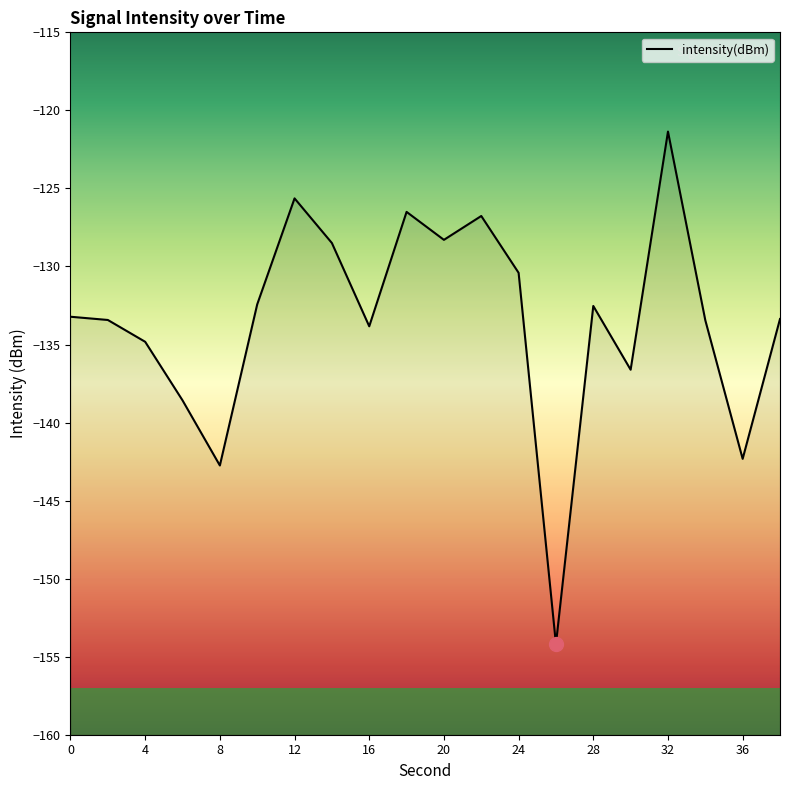

Between 34 and 20, which is larger?

20